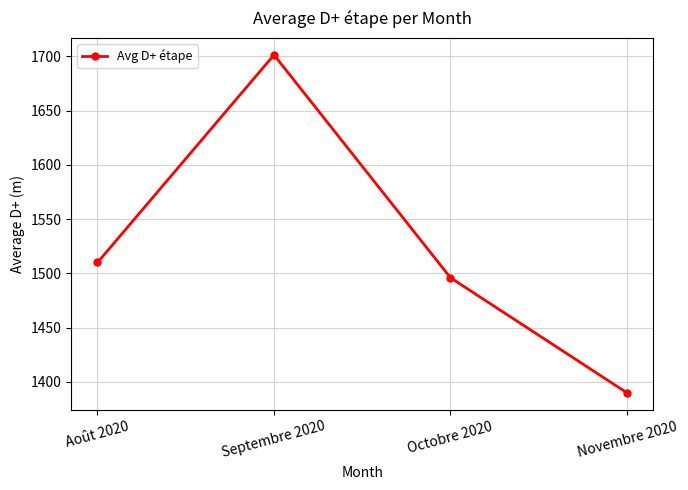

At which category does the chart reach its minimum across all series?

Novembre 2020